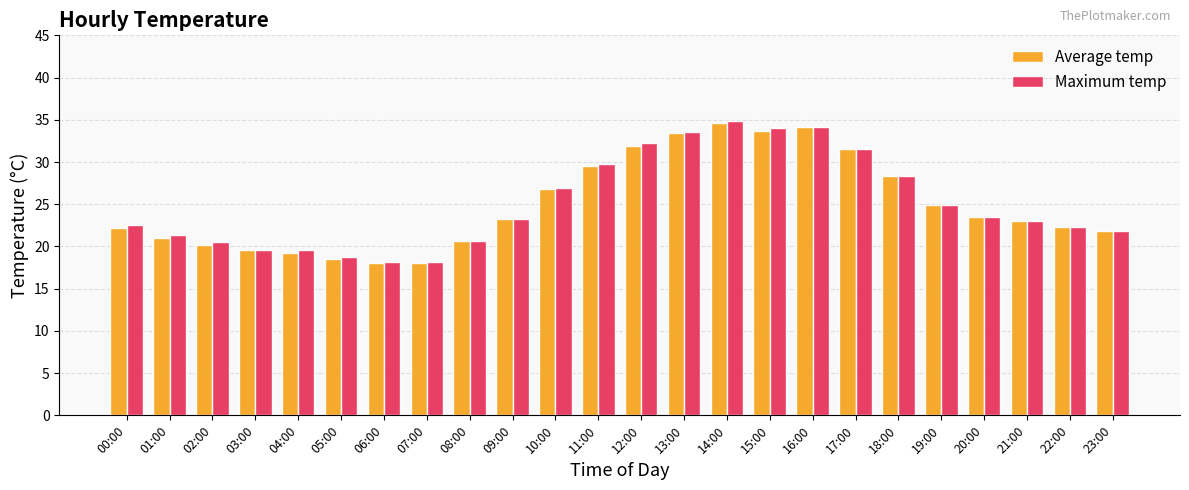

What is the maximum value shown in the chart?

34.8